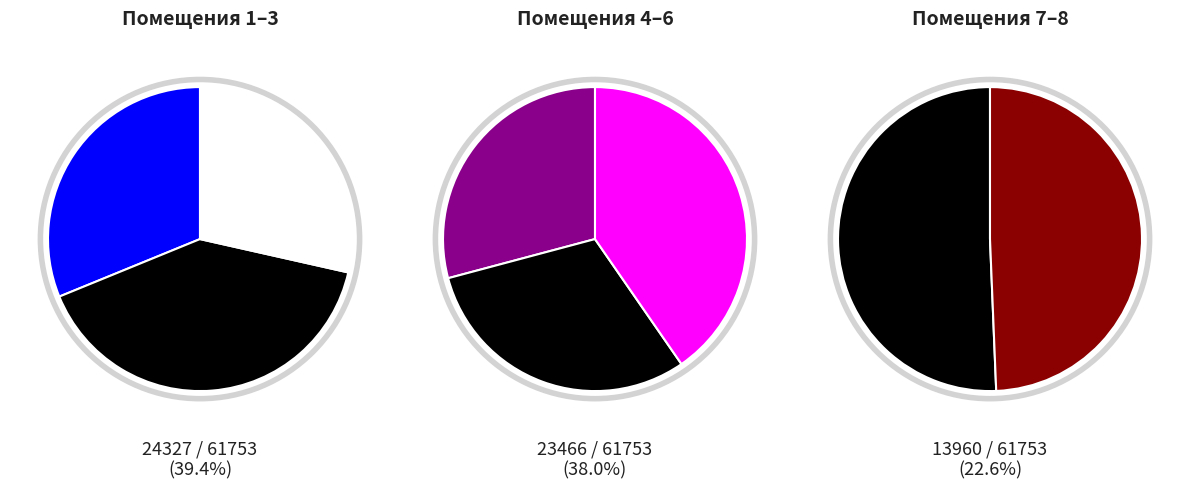

Is it true that 1 is 25% of the pie?

False